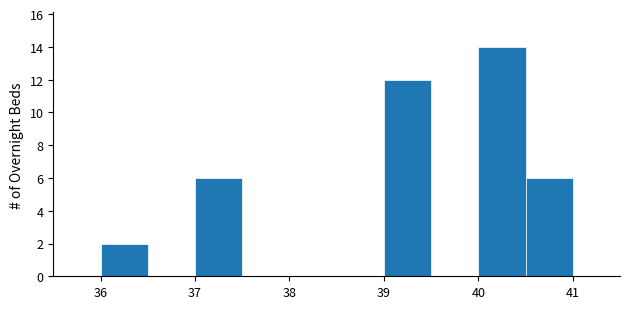

How tall is the bar that spans 37.0 to 37.5 on the x-axis? The values are not printed on the chart, so give them approximately, as read against the axis.

6